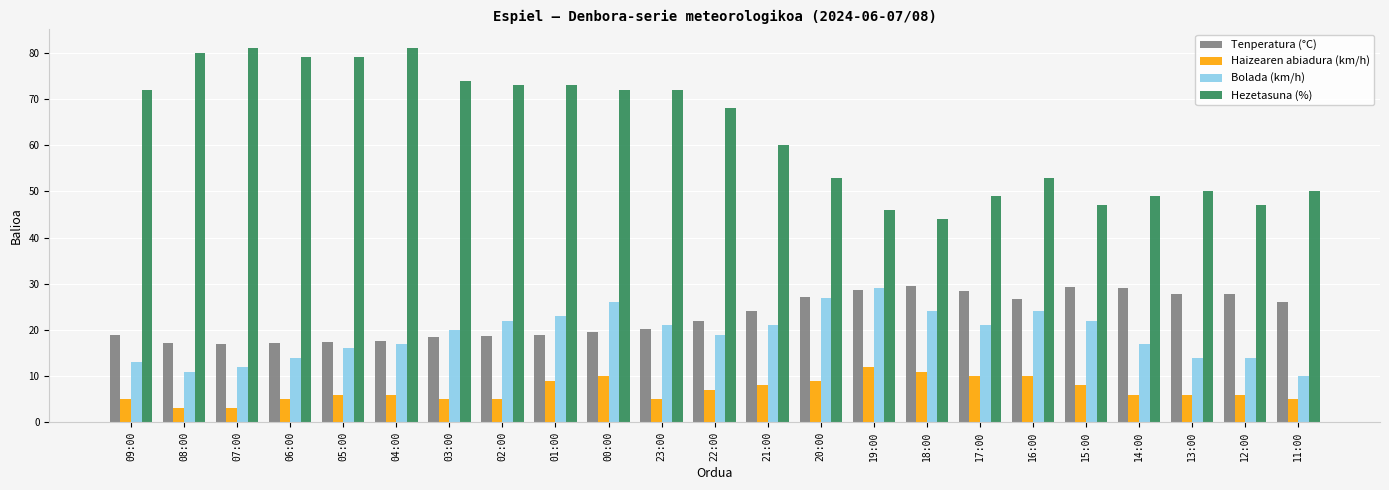

What is the label of the 16th bar from the right?

02:00